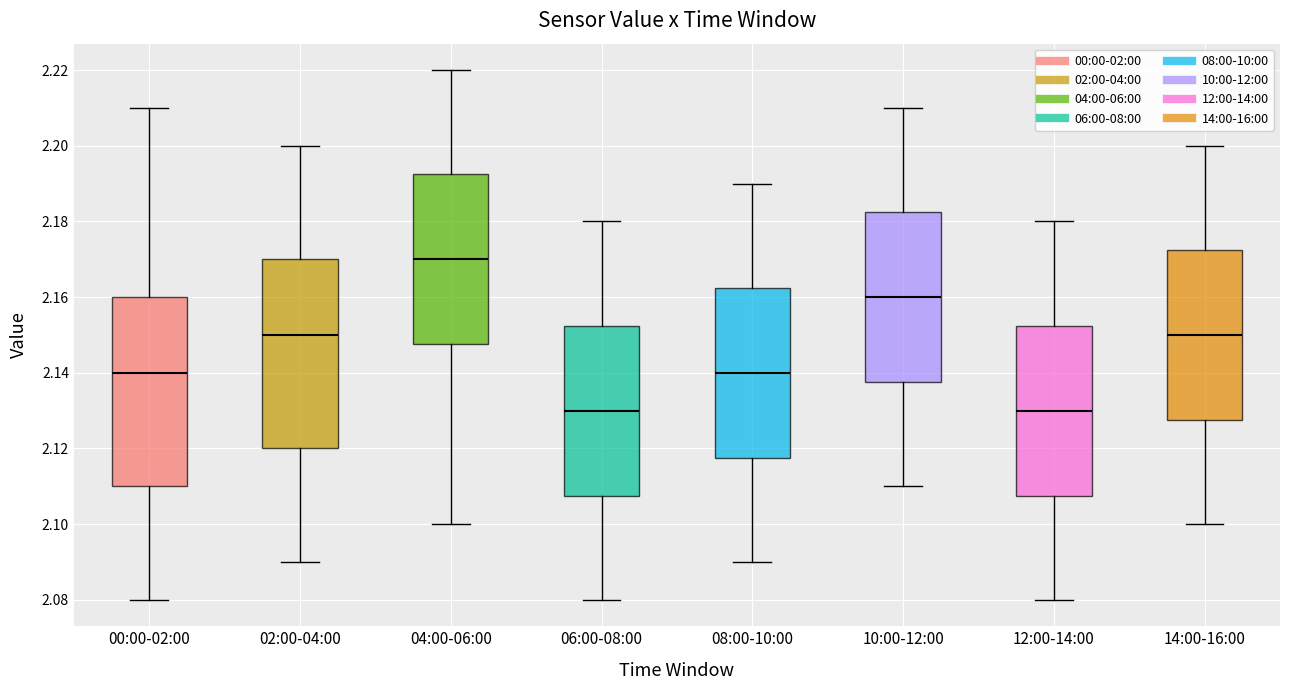

Which box has the highest median line?

04:00-06:00